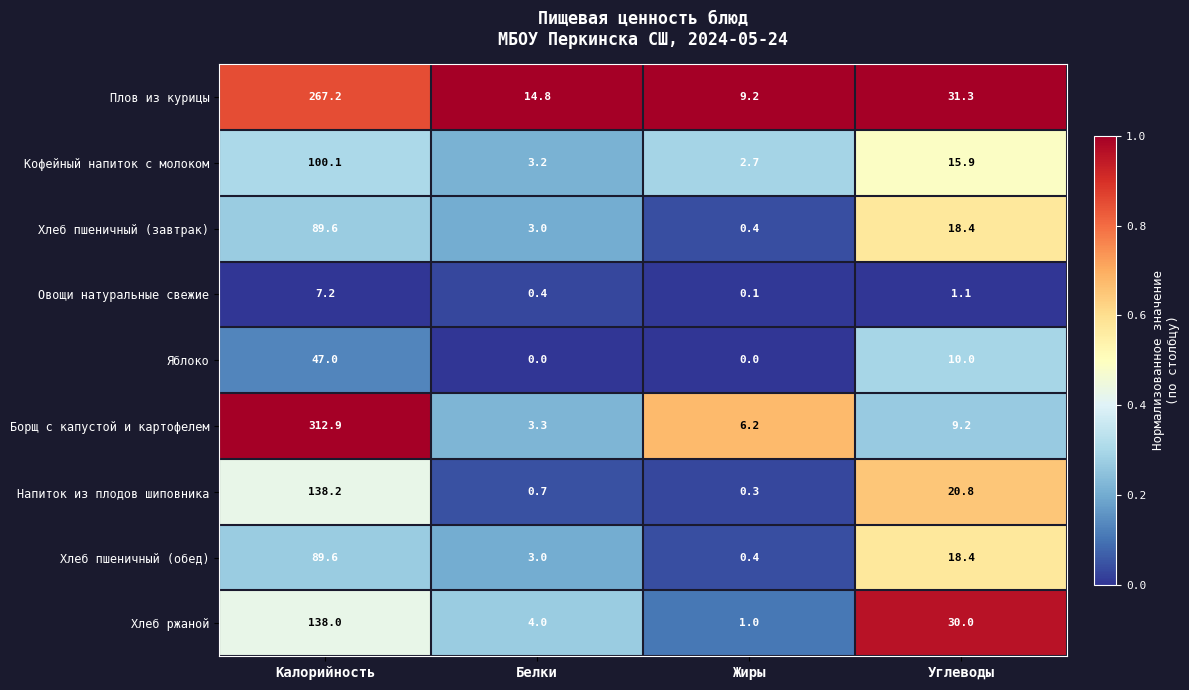

At which category is the sum across all series the highest?

Калорийность